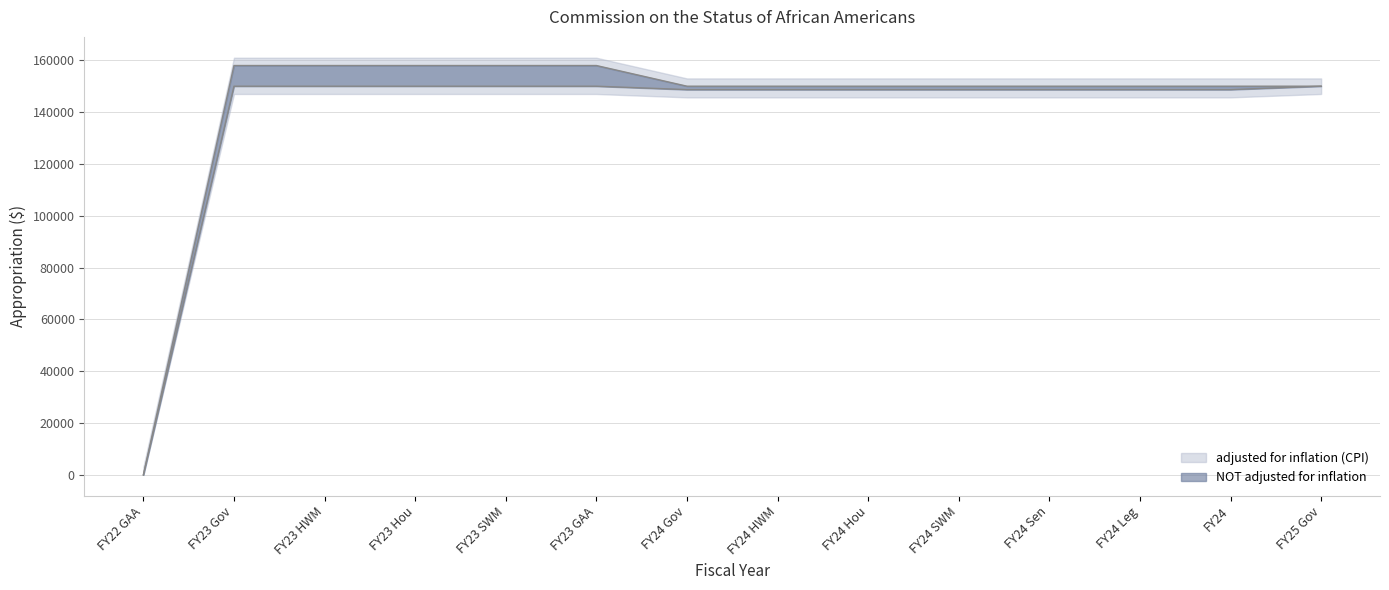

At which label is NOT adjusted for inflation closest to 75000?

FY24 Gov